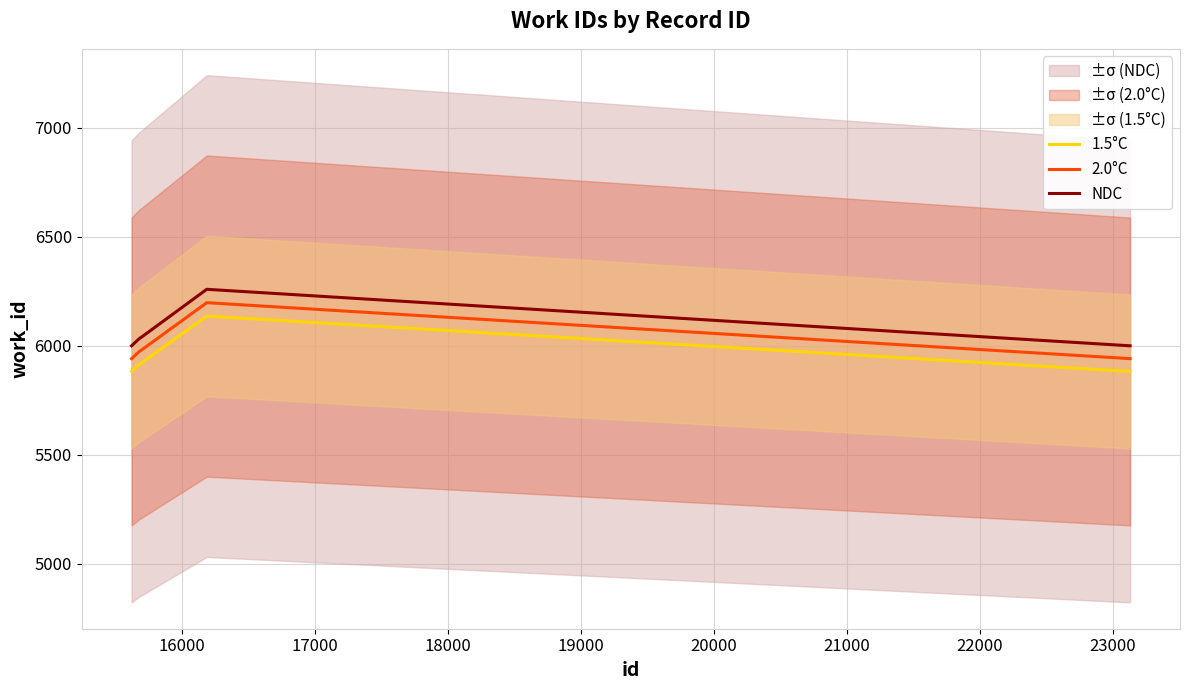

True or false: 1.5°C and NDC intersect in this chart.

False